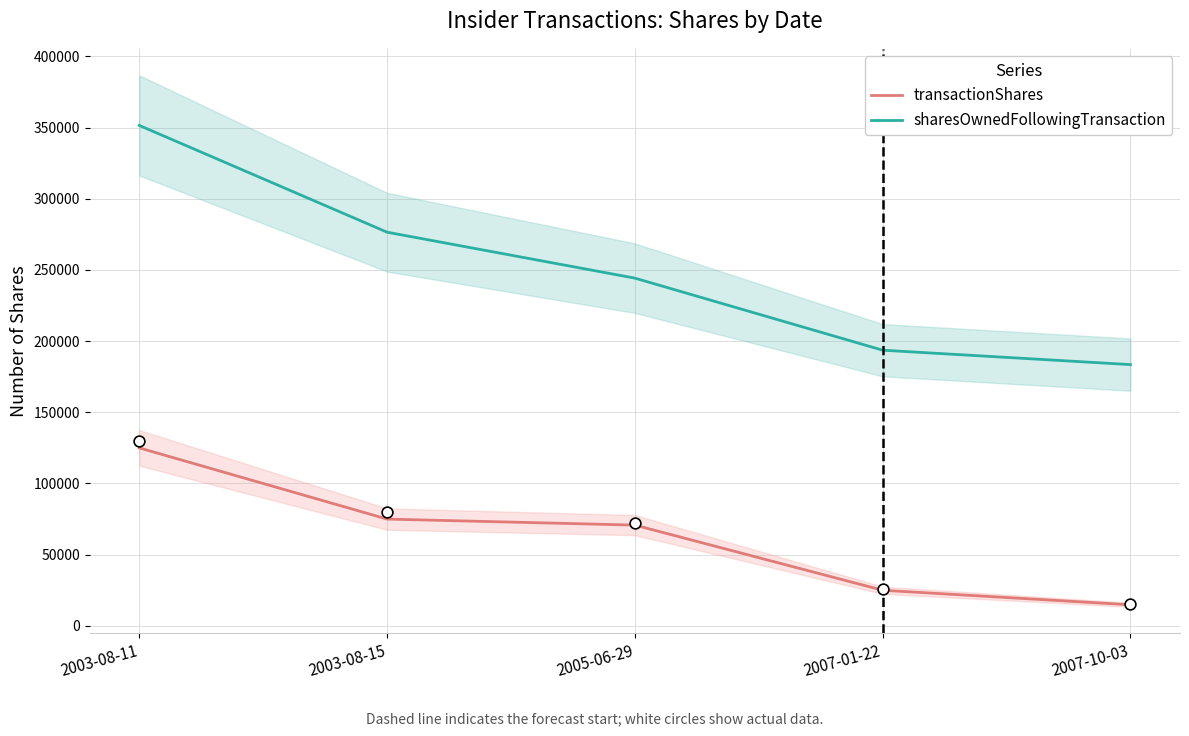

At how many categories does at least one series exceed 322151?

1